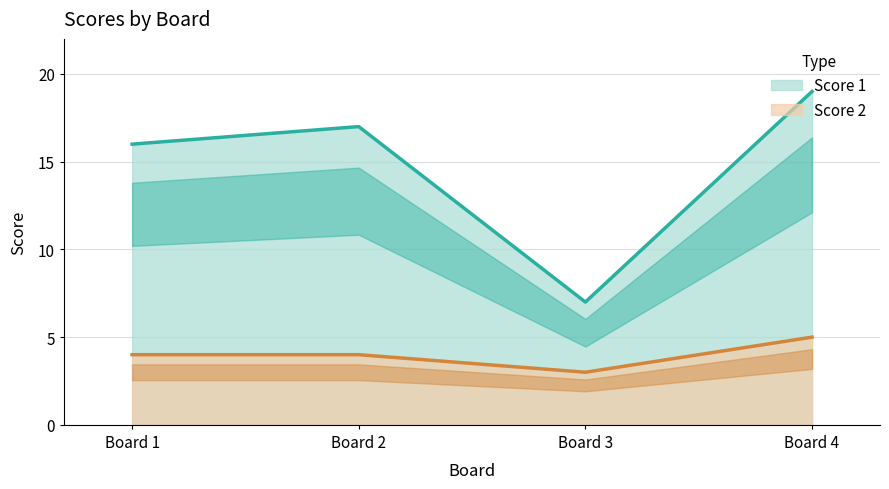

Between Board 2 and Board 3, which series saw the biggest shift?

Score 1